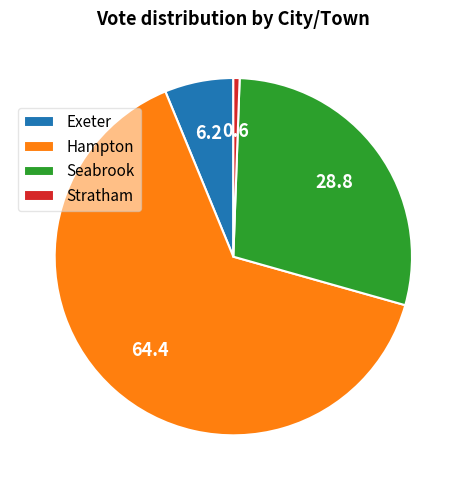

Which has a higher value, Hampton or Seabrook?

Hampton